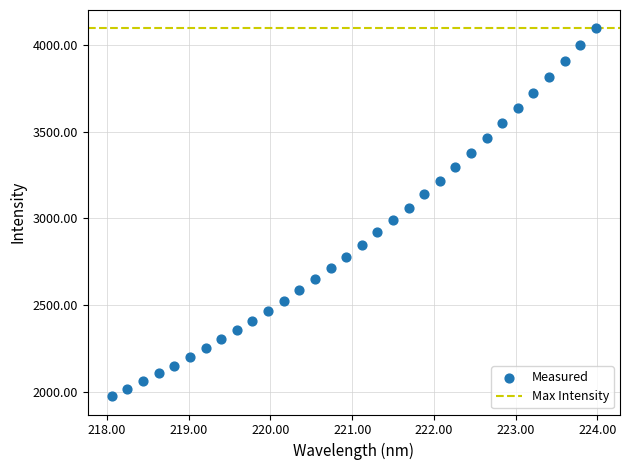

What is the range of X values (max minus min)?

5.9